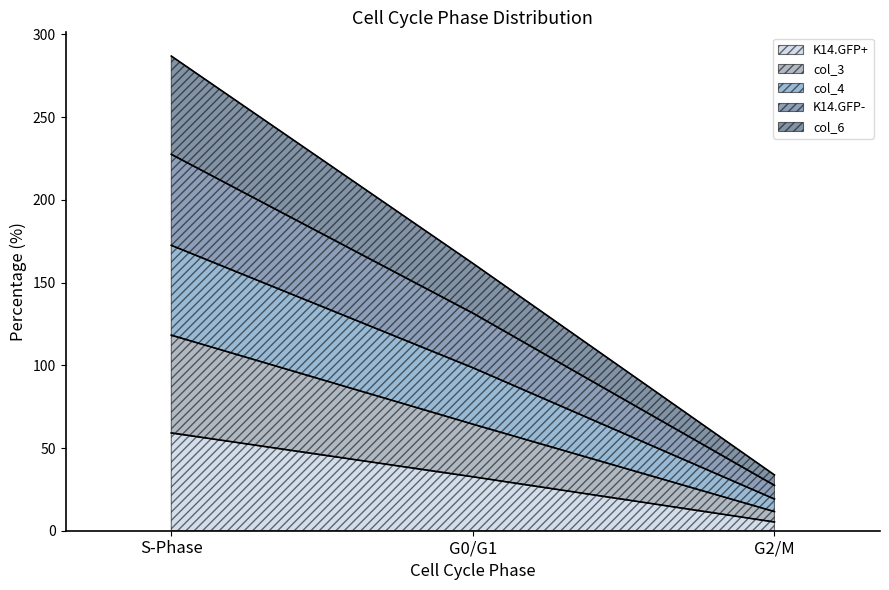

What is the difference between the maximum and minimum values in the K14.GFP+ series?

53.8